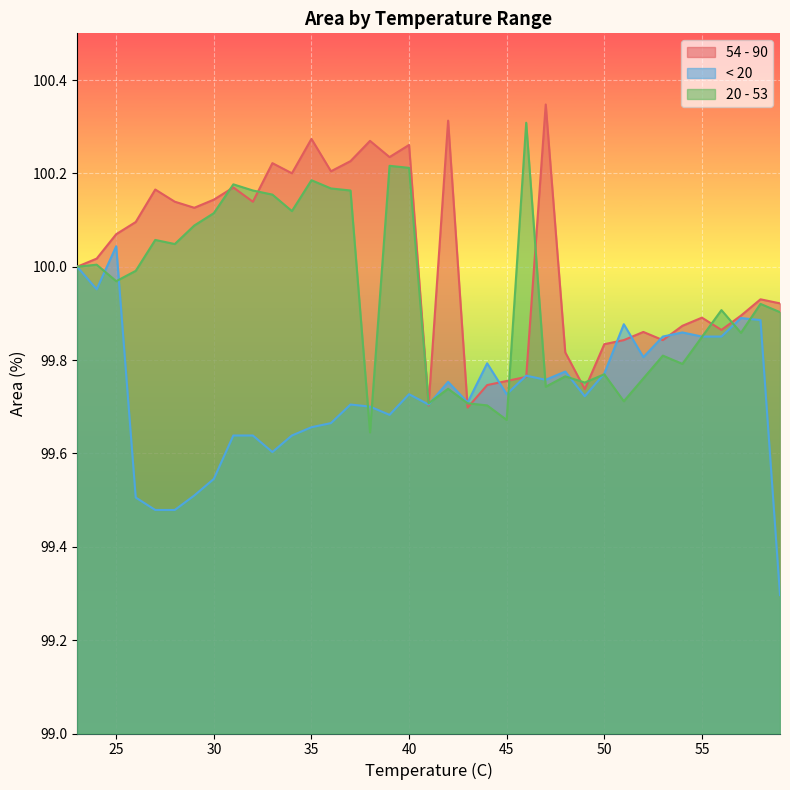

Rank the series by their average value, from lowest to highest.

< 20, 20 - 53, 54 - 90